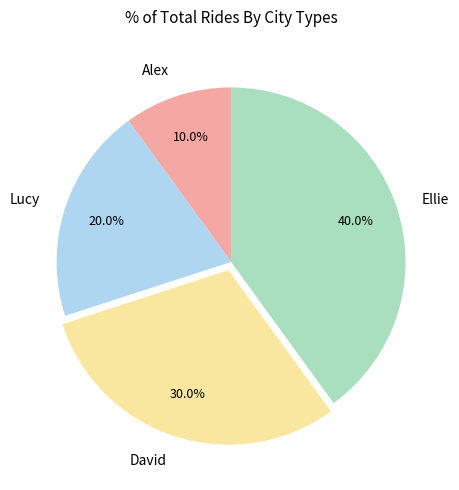

What is the largest slice in the pie chart?

Ellie